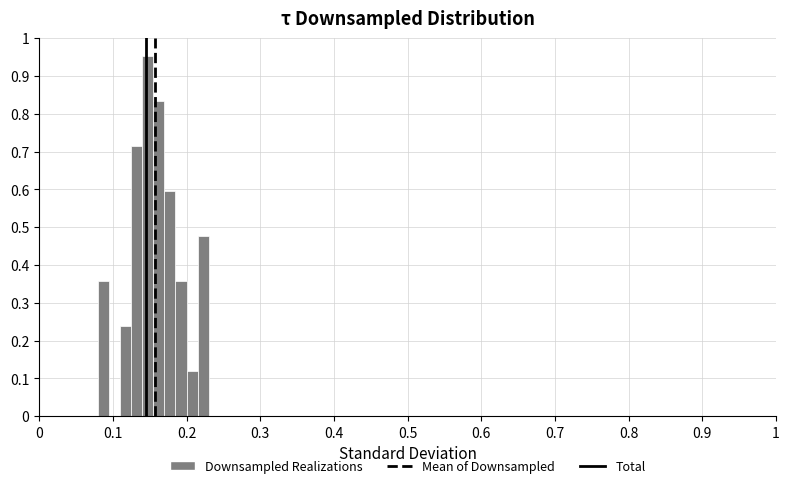

Read against the x-axis, roughly where is the centre of the tallest bar?

0.15